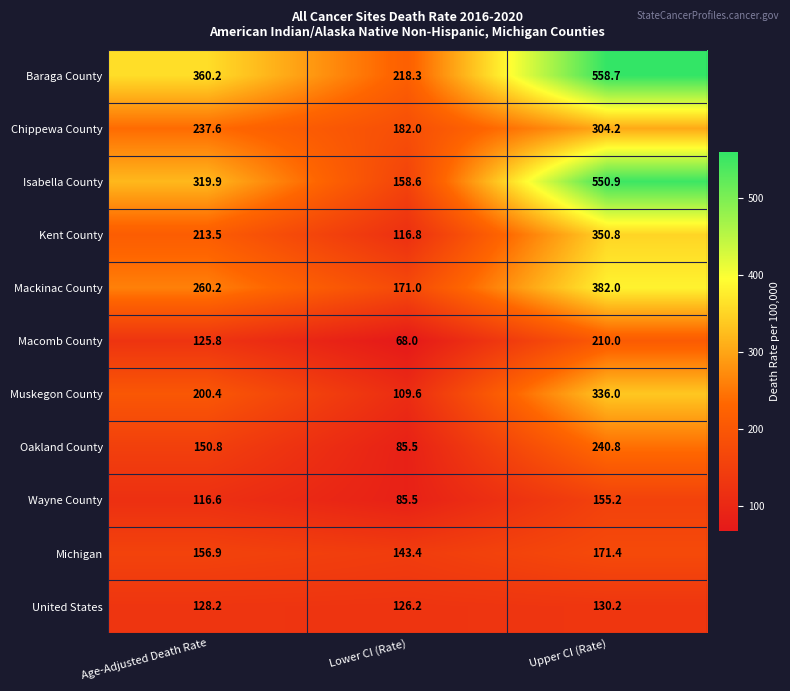

What is the maximum value shown in the chart?

558.7